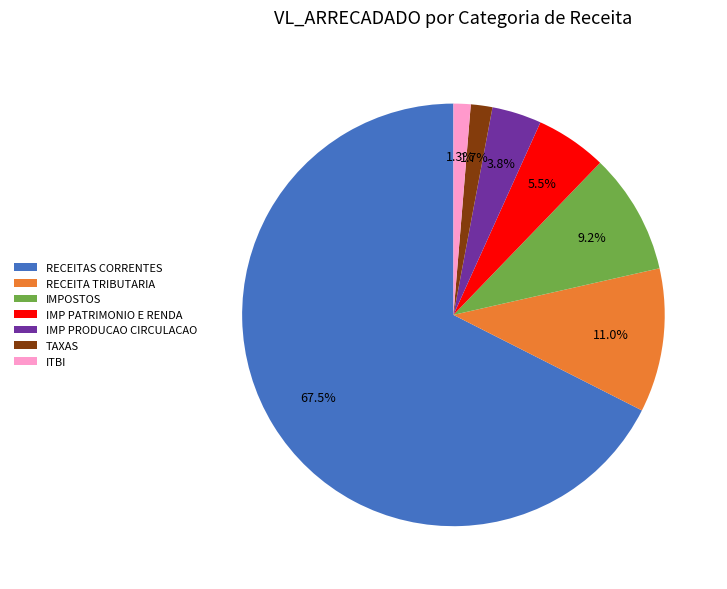

To the nearest percent, what portion does IMPOSTOS represent?

9%